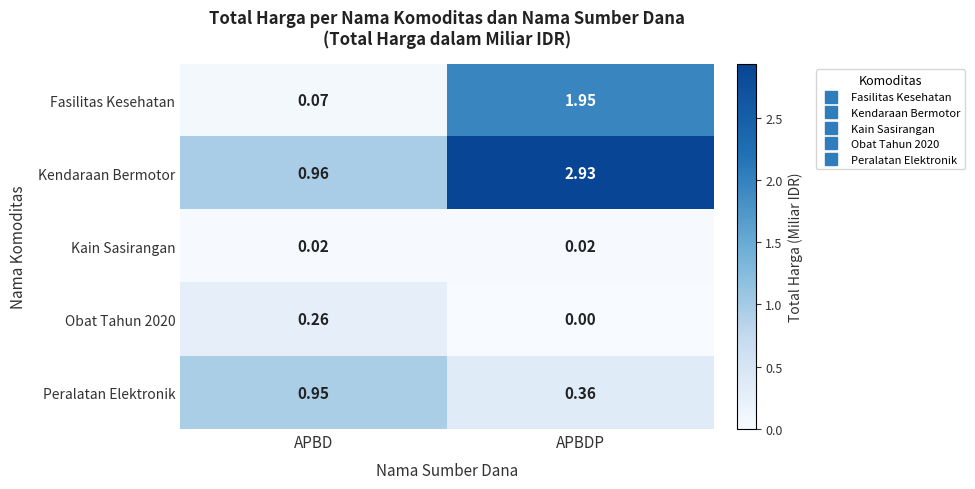

At which label is Peralatan Elektronik closest to 0?

APBDP